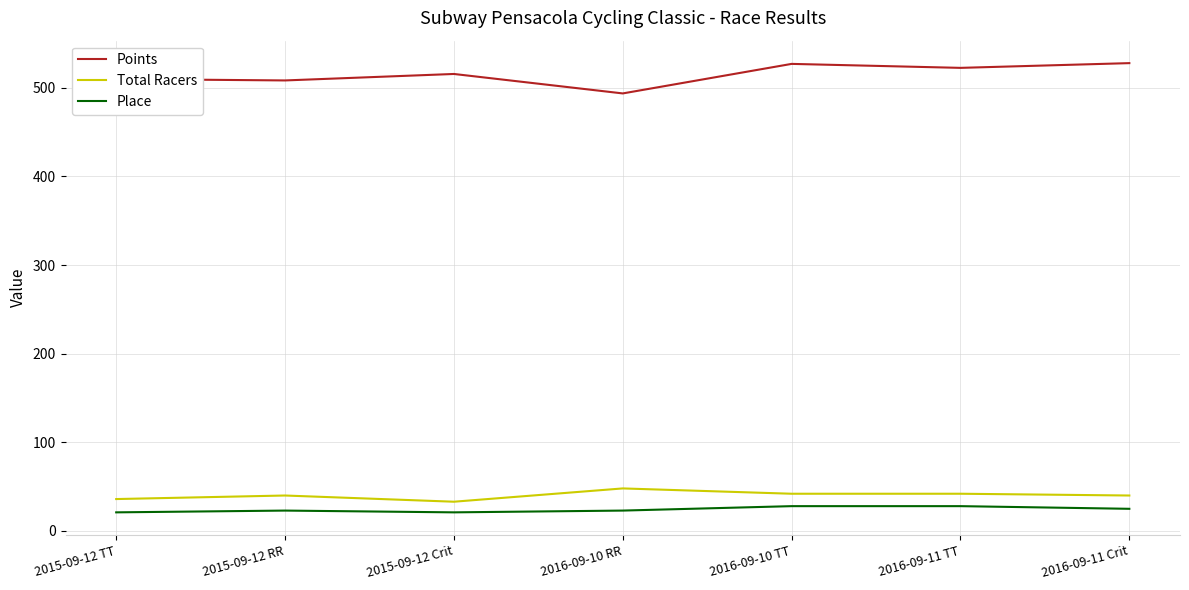

Is this an area chart (filled region under the line)?

No